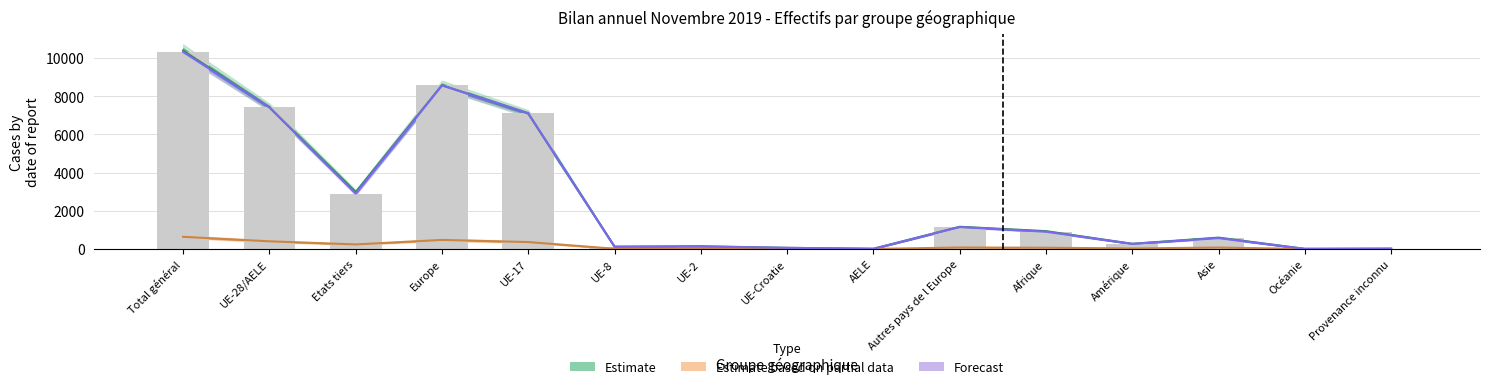

Where is Estimate nearest to the value 5197?

UE-17